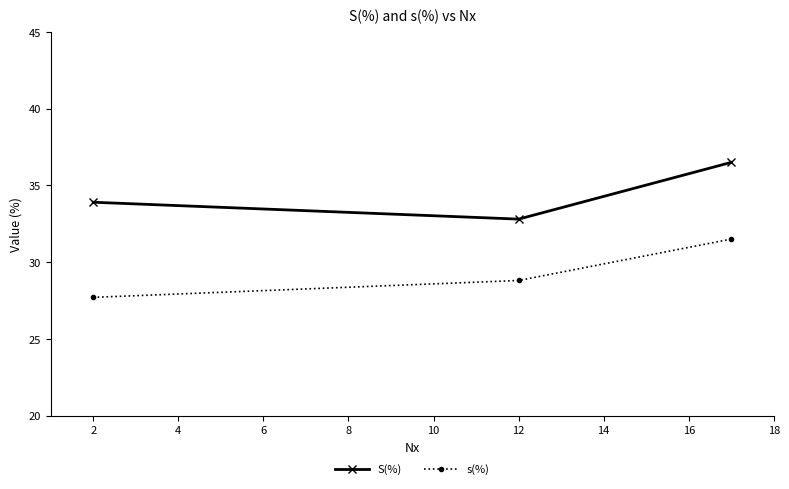

Reading right to left, extract all data points from this chart.

S(%): 36.5	32.8	33.9
s(%): 31.5	28.8	27.7